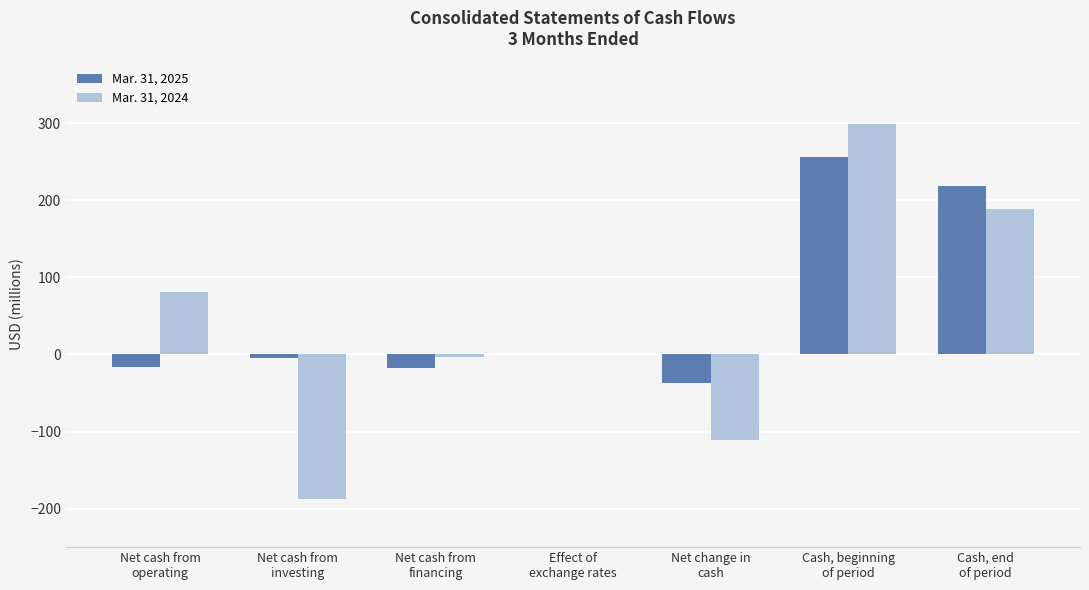

What is the highest value of the Mar. 31, 2025 series?

256